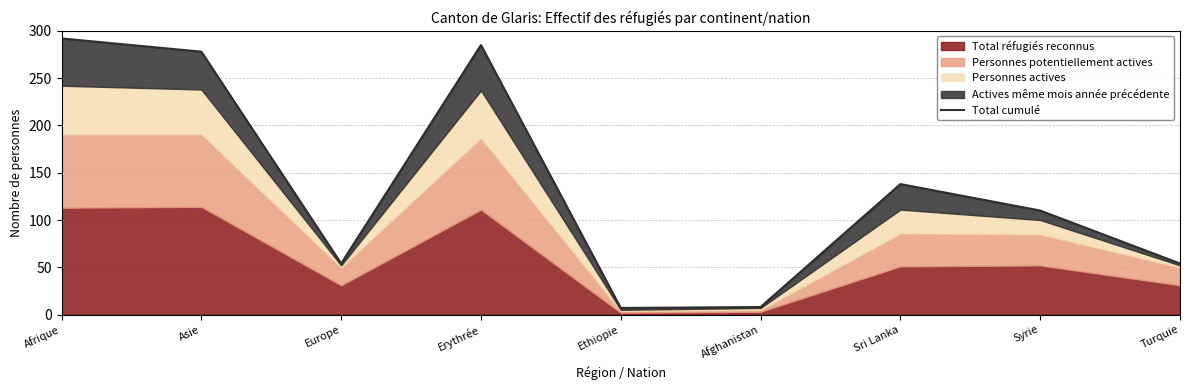

Reading left to right, extract all data points from this chart.

292	278	54	285	7	8	138	110	54